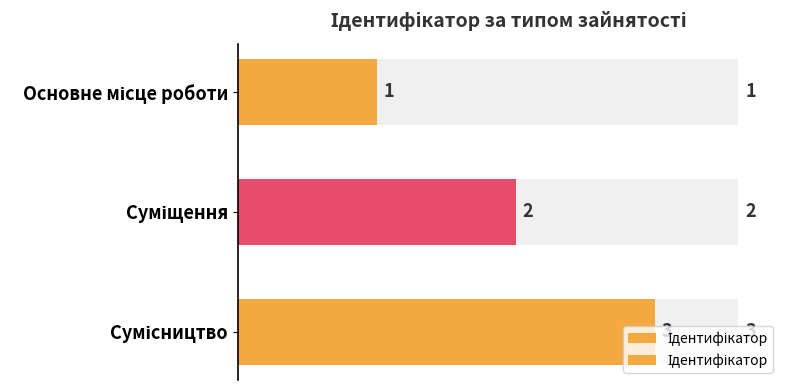

Is it true that the value at Сумісництво is 3?

True